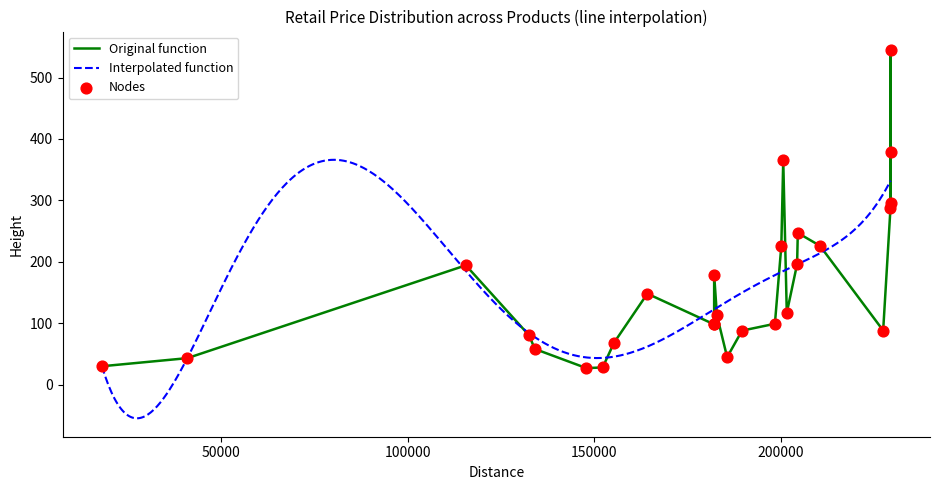

Approximately how many times larger is the value at 185564 compared to 229322?

0.1